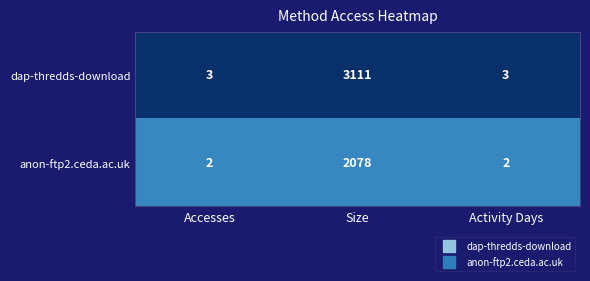

Reading left to right, transcribe all the data shown in this chart.

dap-thredds-download: Accesses=3	Size=3111	Activity Days=3
anon-ftp2.ceda.ac.uk: Accesses=2	Size=2078	Activity Days=2